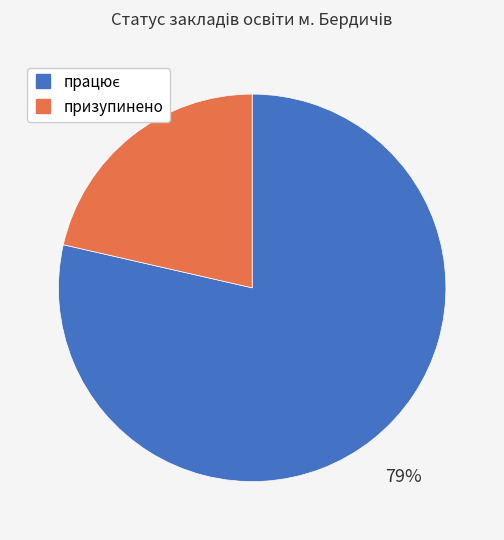

To the nearest percent, what is the average slice percentage?

50%